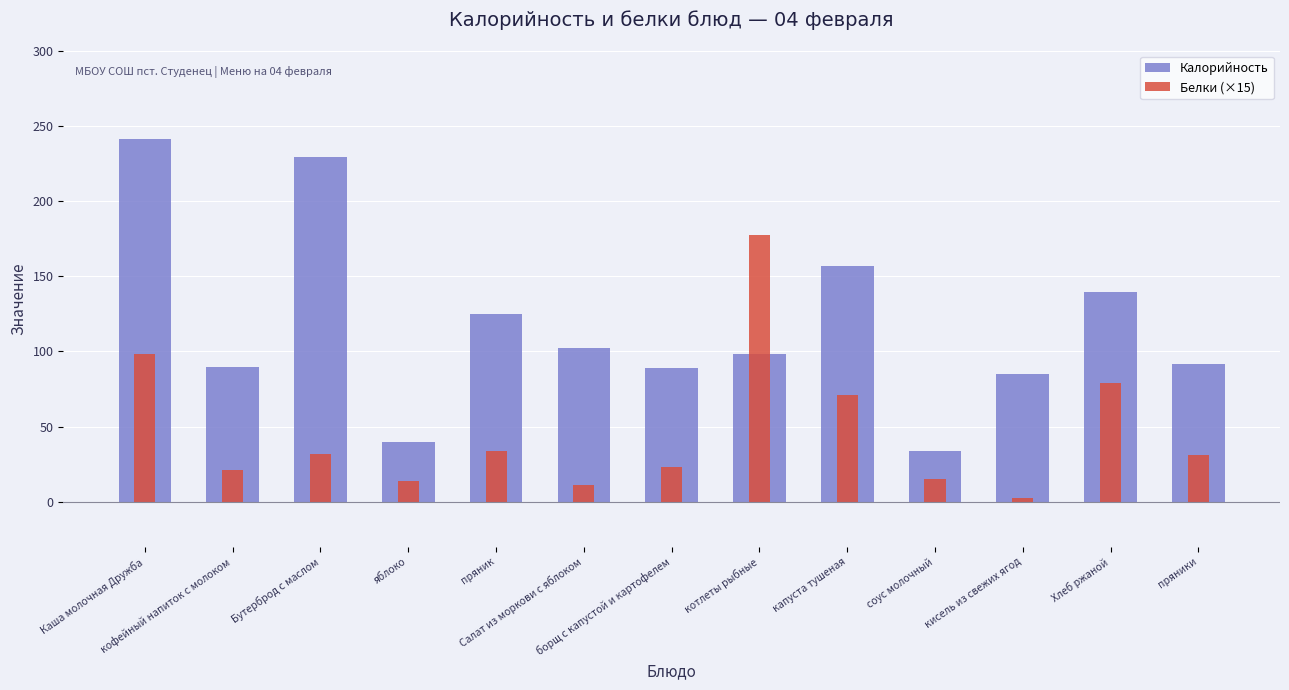

Which category has the lowest value in the Калорийность series?

соус молочный